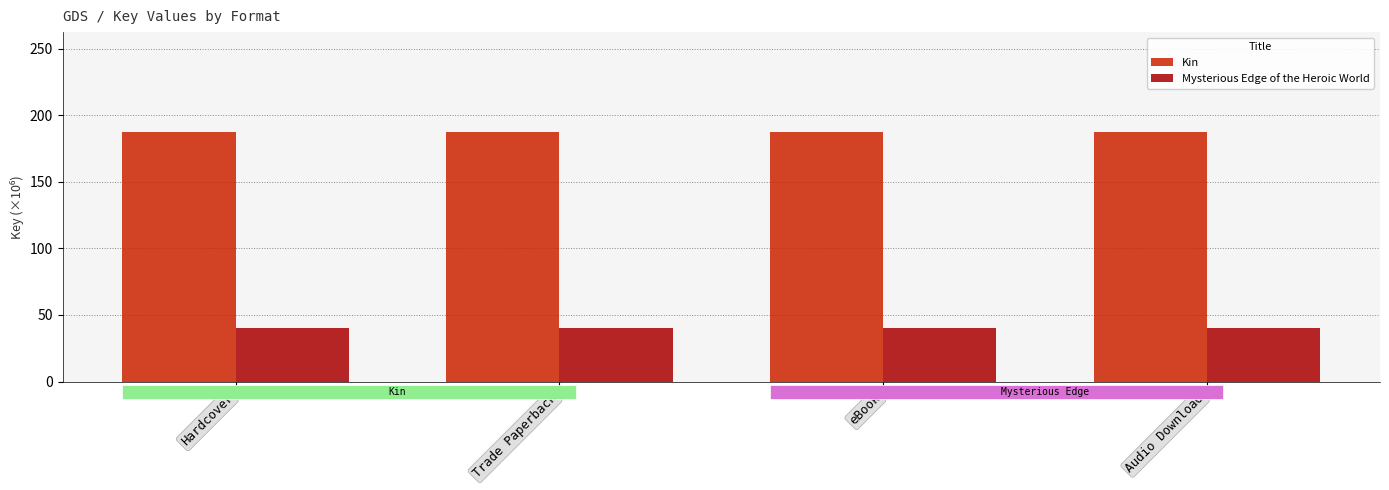

What is the lowest value of the Mysterious Edge of the Heroic World series?

40.1